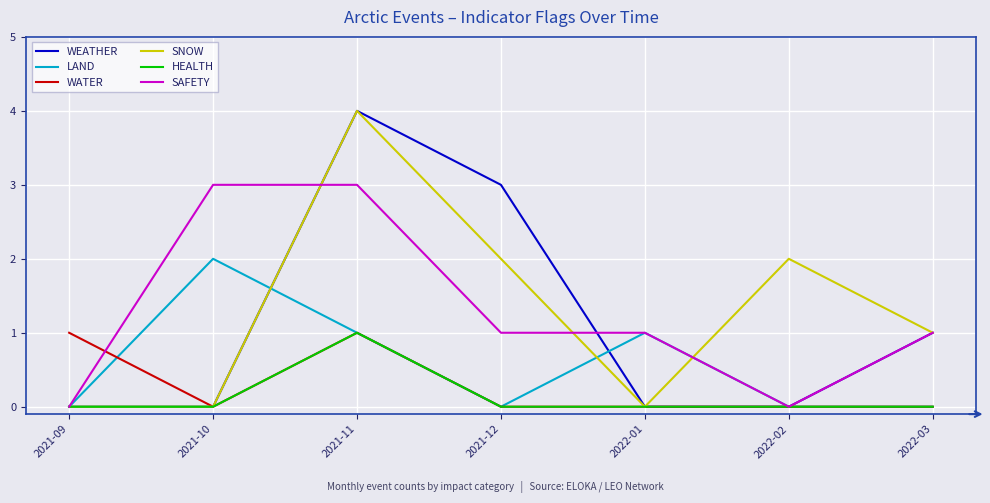

How many lines are shown in the chart?

6